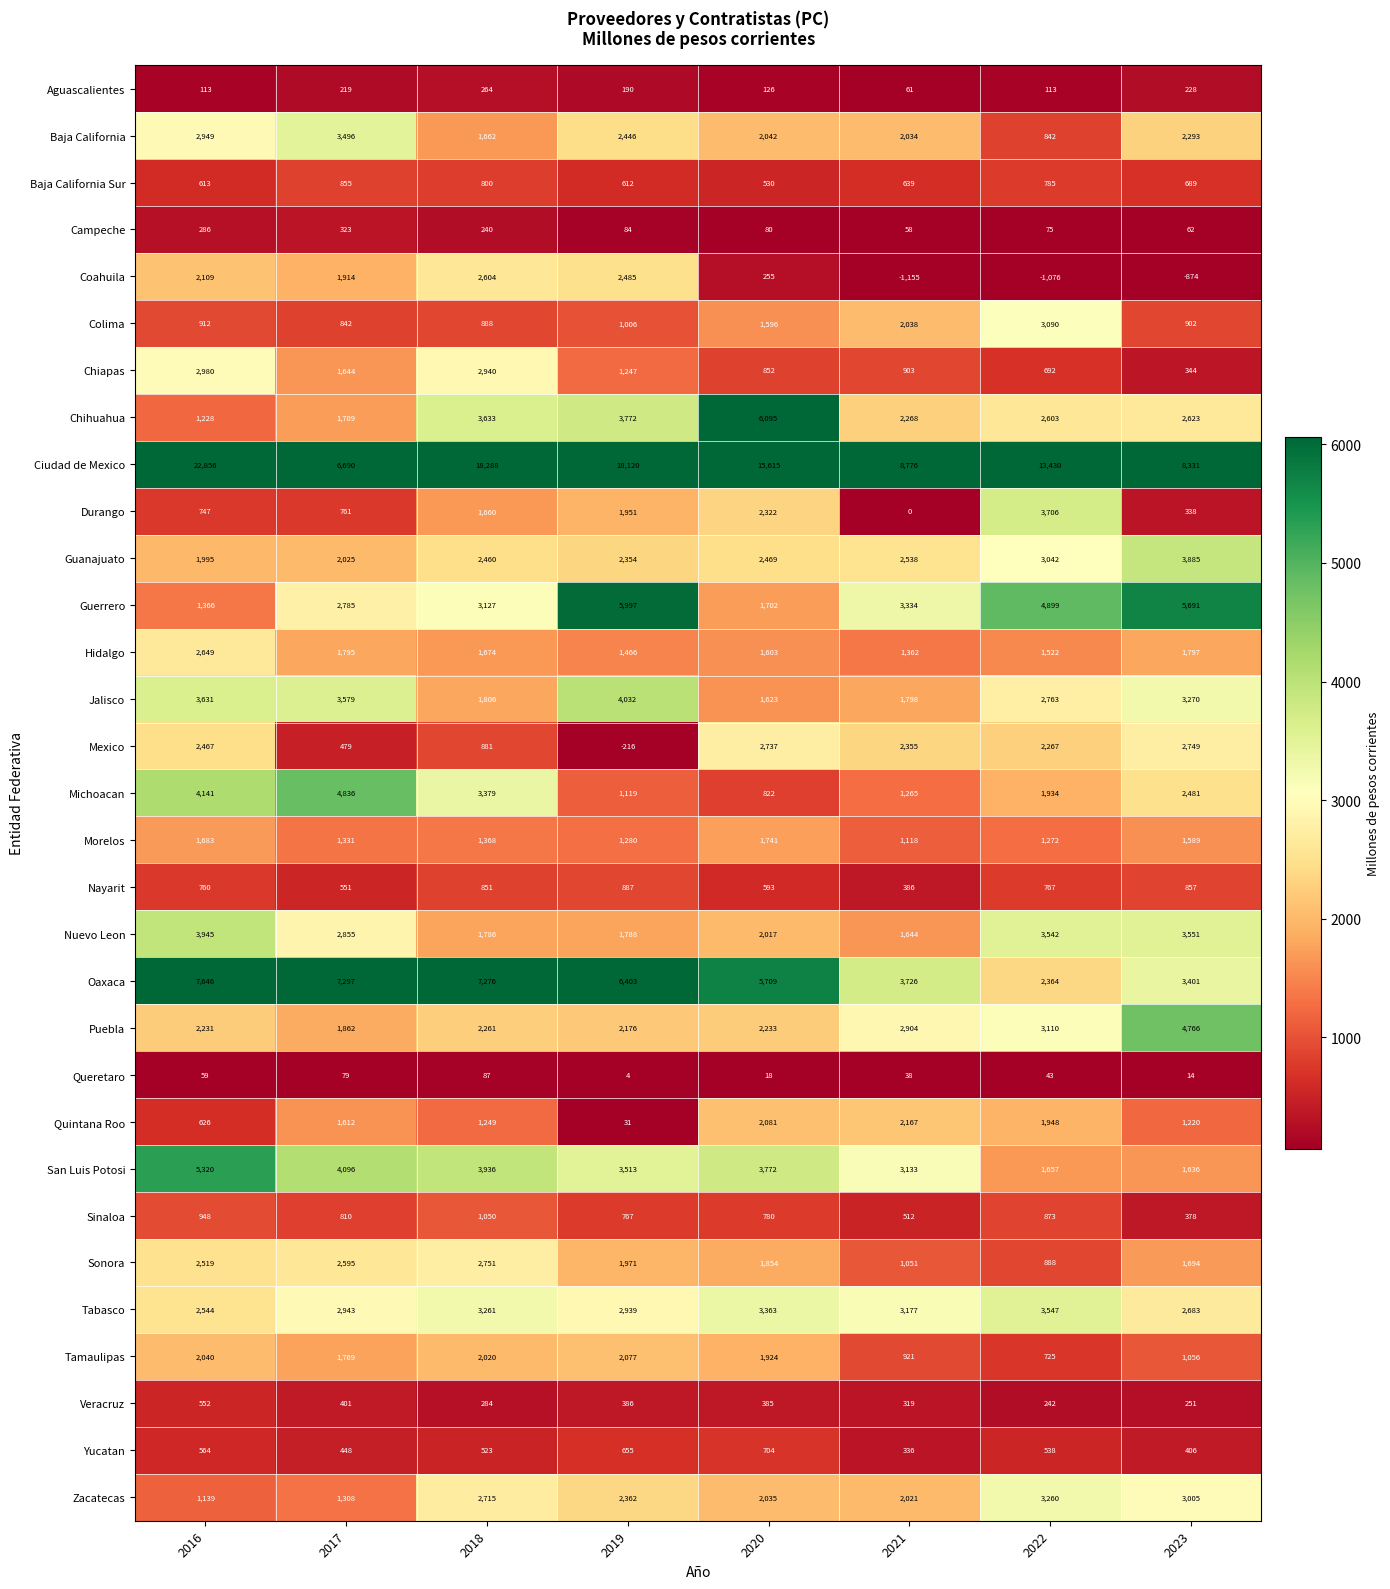

What is the sum of the Quintana Roo values at 2019 and 2016?

657